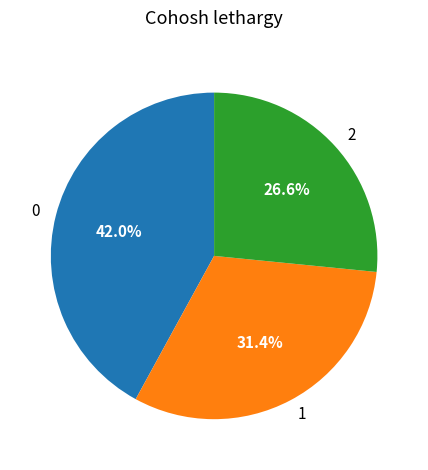

Is 1 the majority of the pie?

No